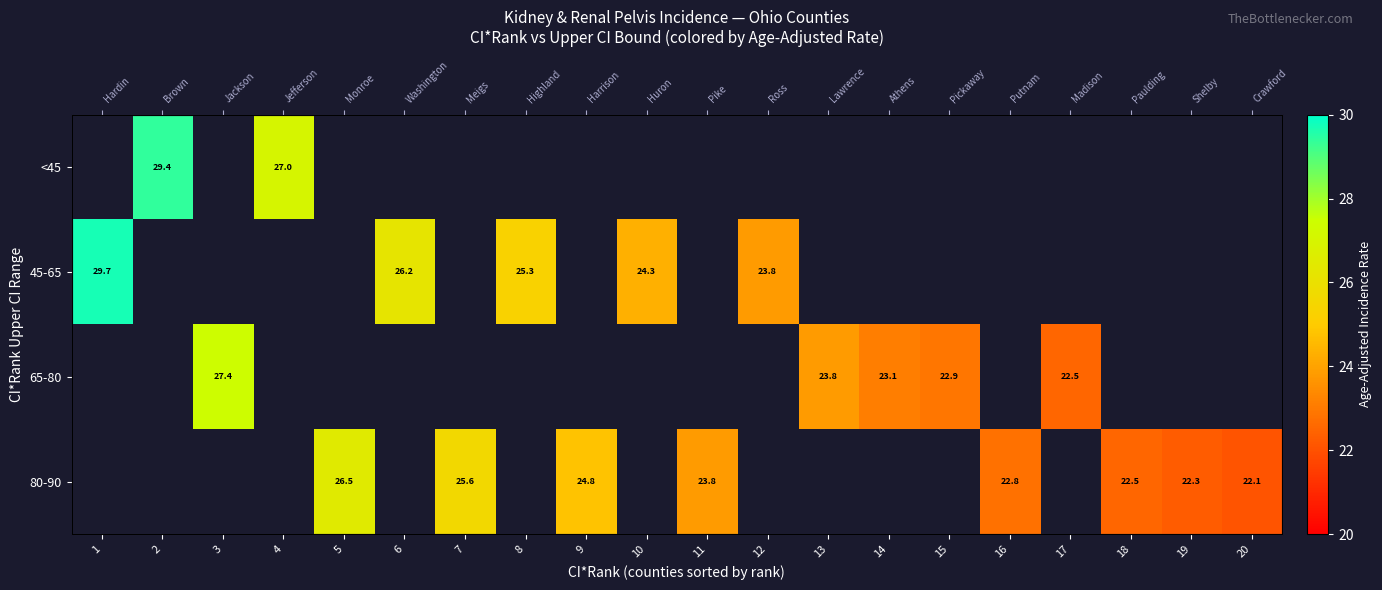

Which series has the largest range (max minus min)?

45-65